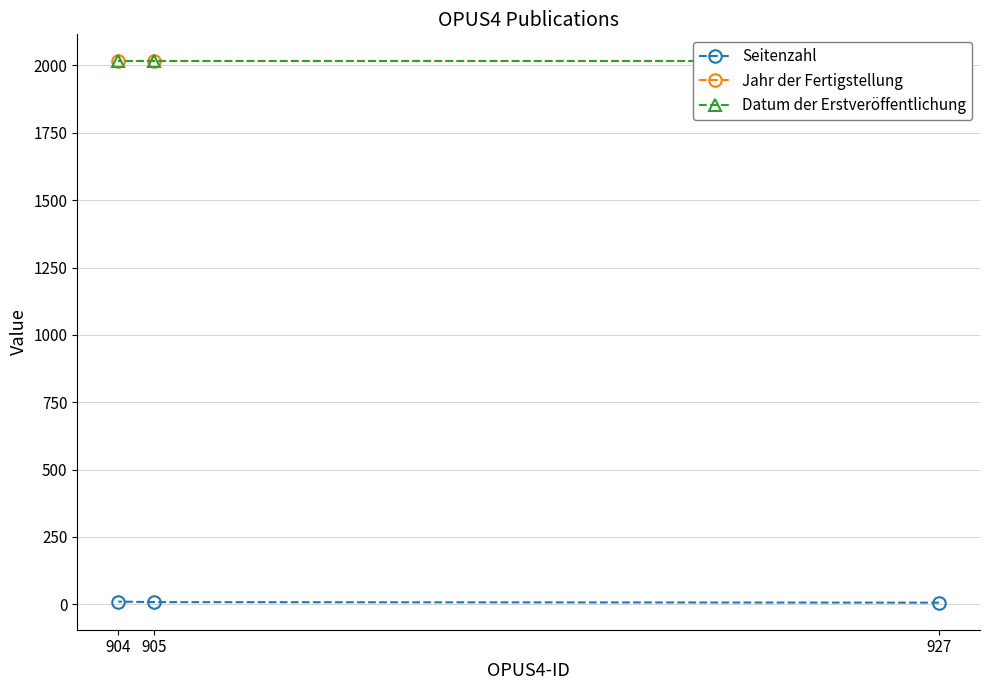

Reading right to left, list all the values displayed in this chart.

Seitenzahl: 904=10	905=8	927=6
Jahr der Fertigstellung: 904=2015	905=2015	927=2015
Datum der Erstveröffentlichung: 904=2015	905=2015	927=2015